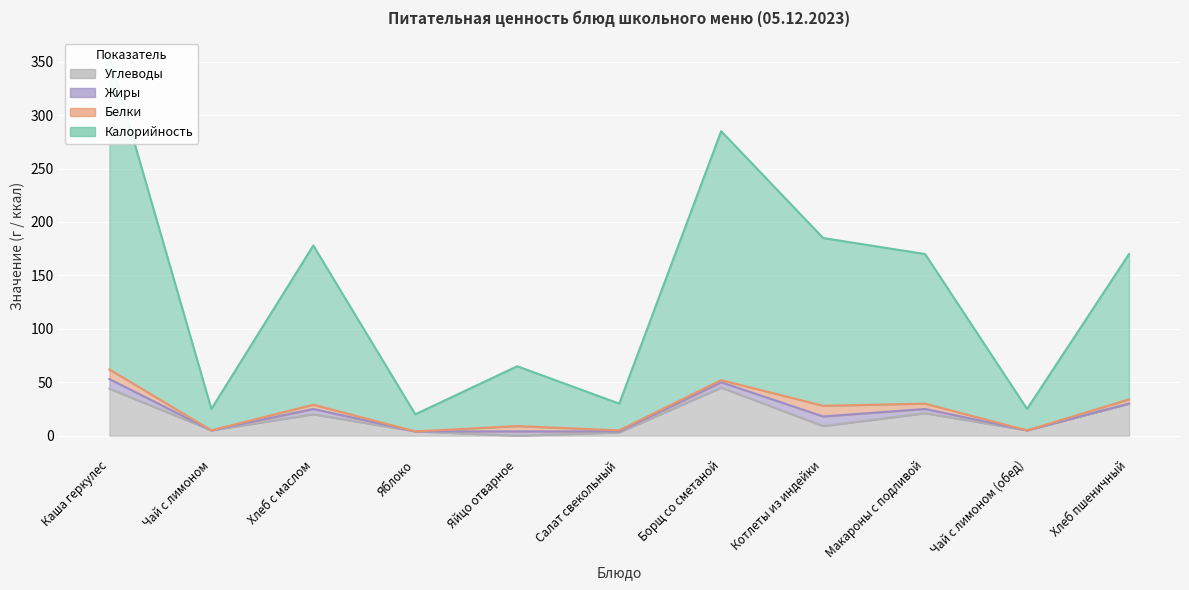

Is it true that Углеводы equals 30 at Яйцо отварное?

False